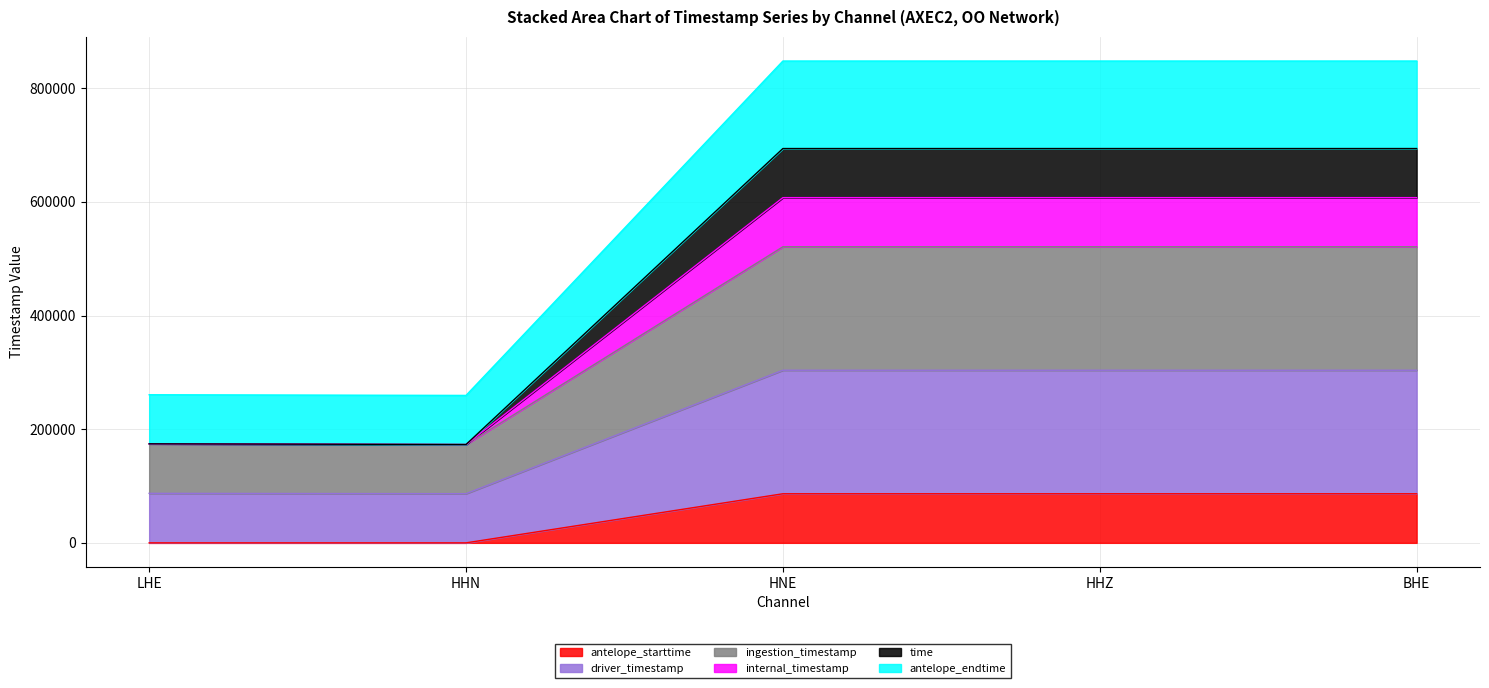

Where is antelope_endtime nearest to the value 390240?

LHE